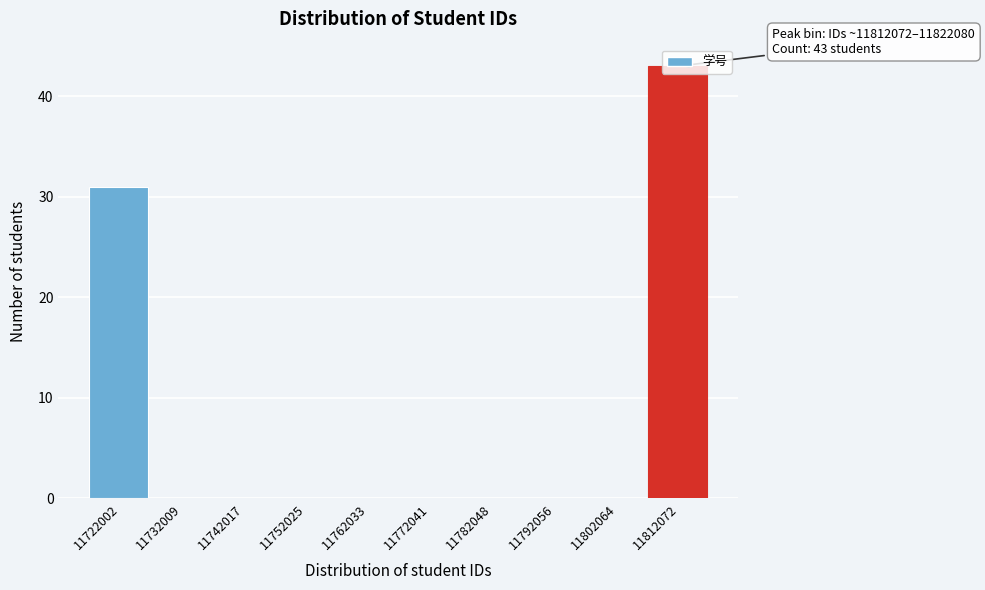

What is the maximum value shown in the chart?

43